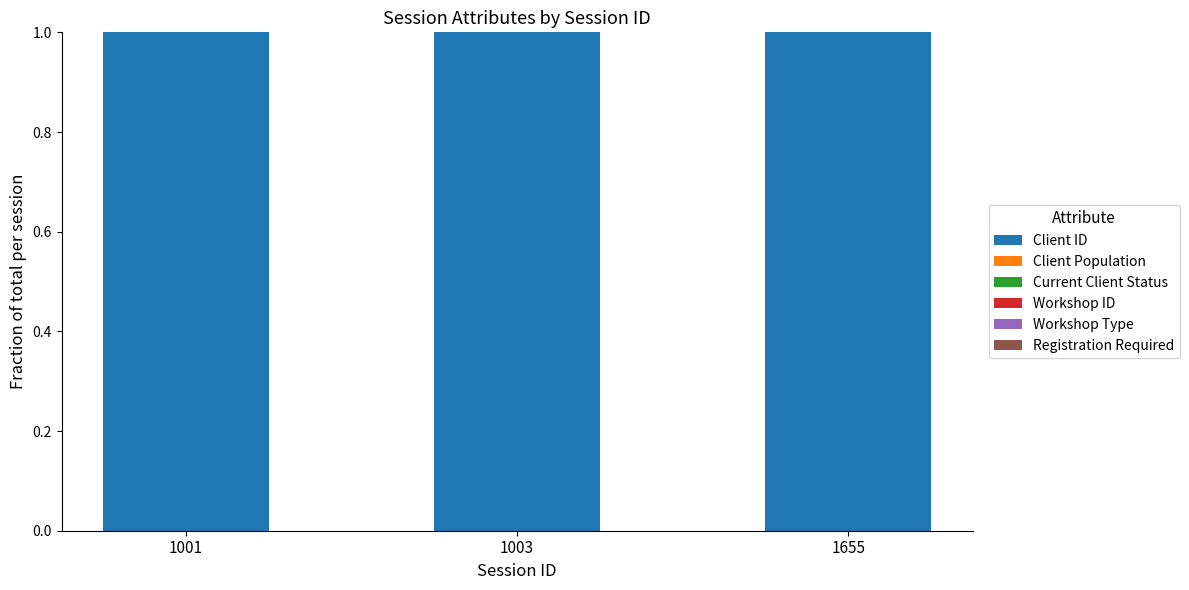

The value of Client ID at 1003 is 1.0. True or false?

True